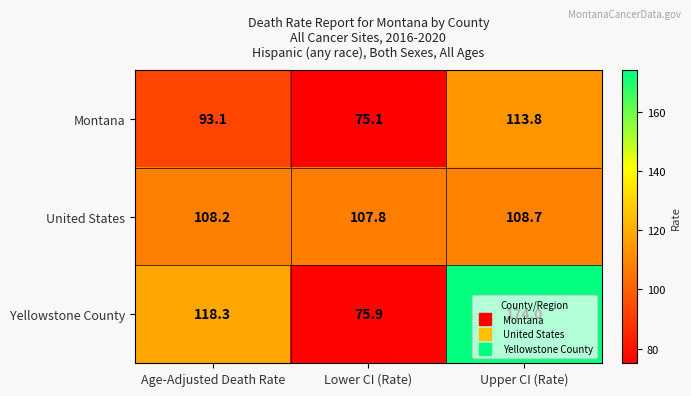

What is the smallest value displayed?

75.1